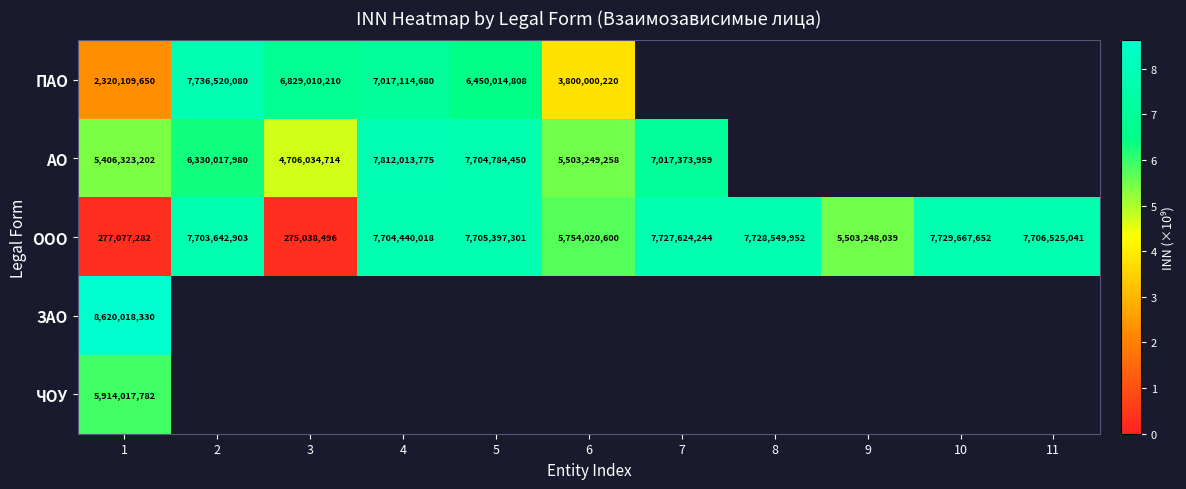

How many data points in ООО are less than 7704440018?

5